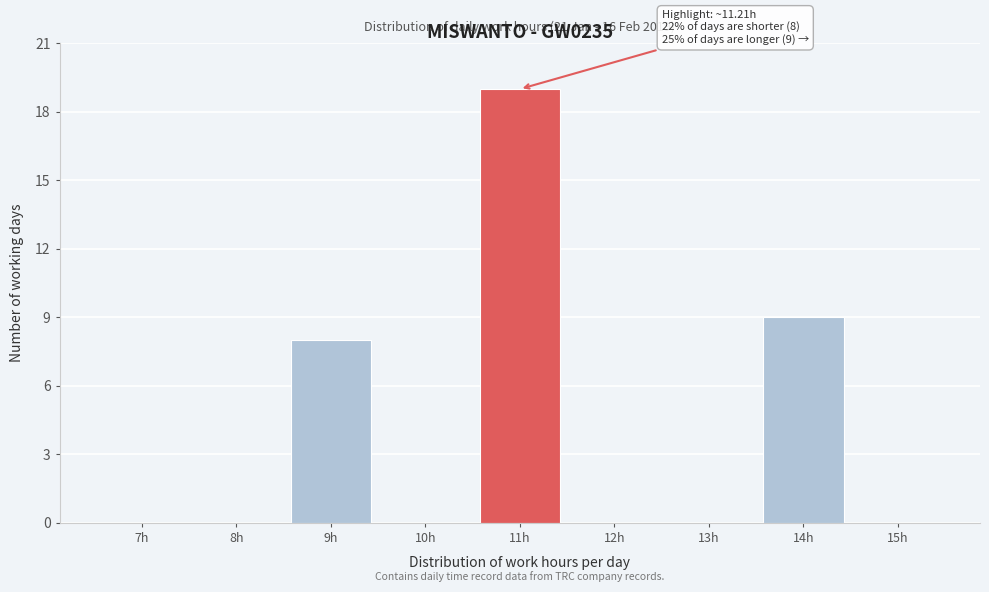

Reading right to left, transcribe all the data shown in this chart.

15h=0	14h=9	13h=0	12h=0	11h=19	10h=0	9h=8	8h=0	7h=0